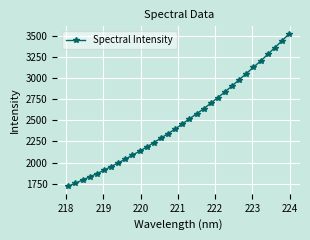

What is the value of the 26th point from the left?

3054.8